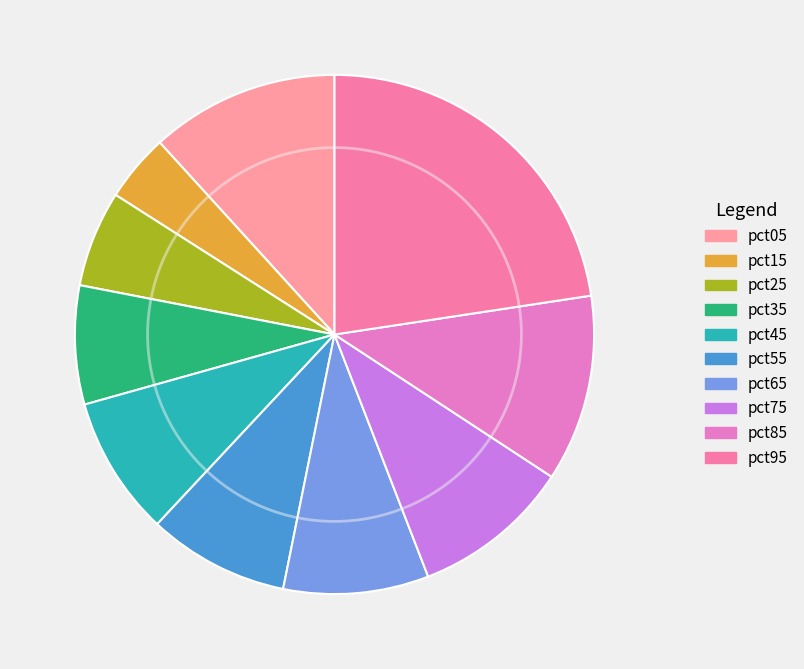

Rank the categories by value from highest to lowest.

pct95, pct05, pct85, pct75, pct65, pct55, pct45, pct35, pct25, pct15